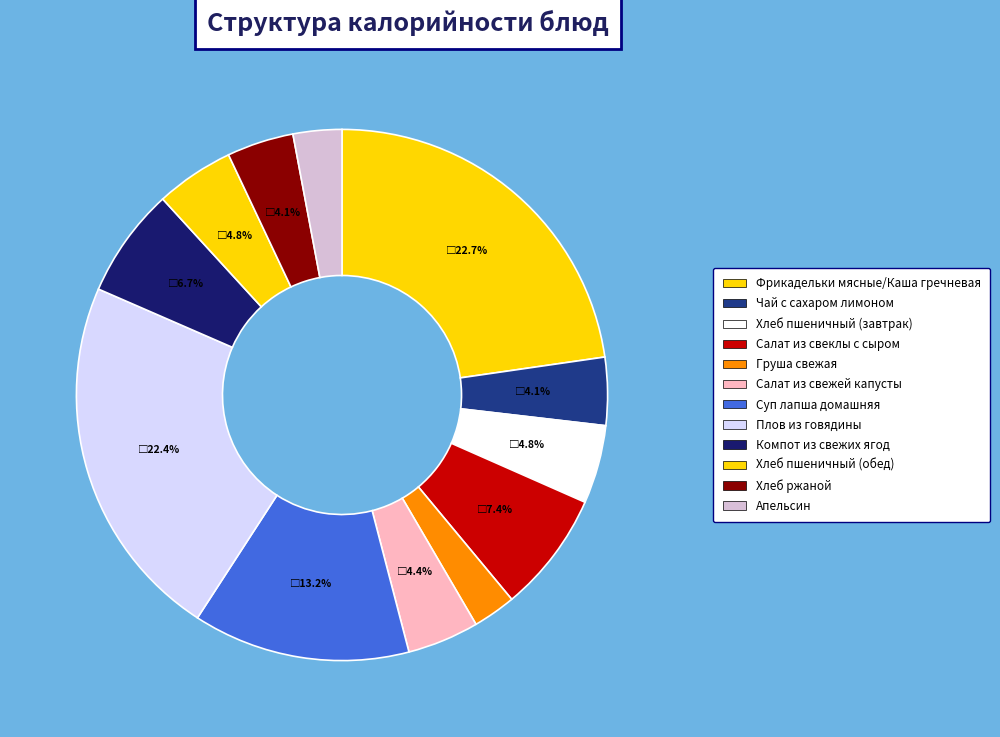

What is the total percentage of Хлеб пшеничный (завтрак) and Плов из говядины?

27.1%